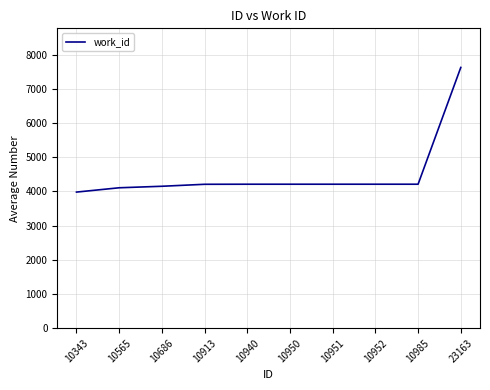

Which has a higher value, 23163 or 10565?

23163